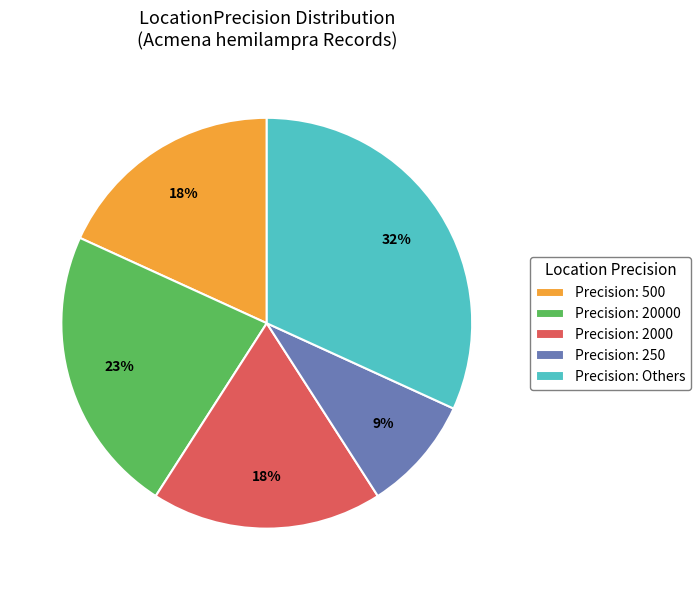

Do Precision: Others and Precision: 250 together represent more than half of the pie?

No